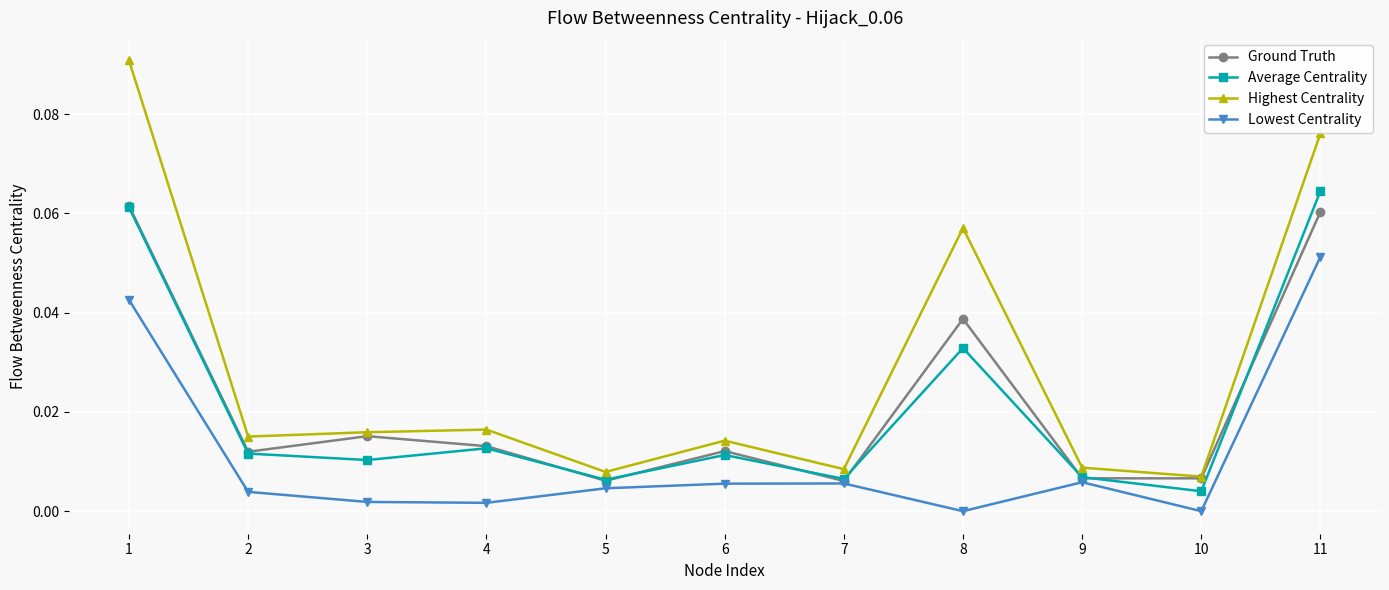

At which category does Average Centrality reach its first local peak?

4